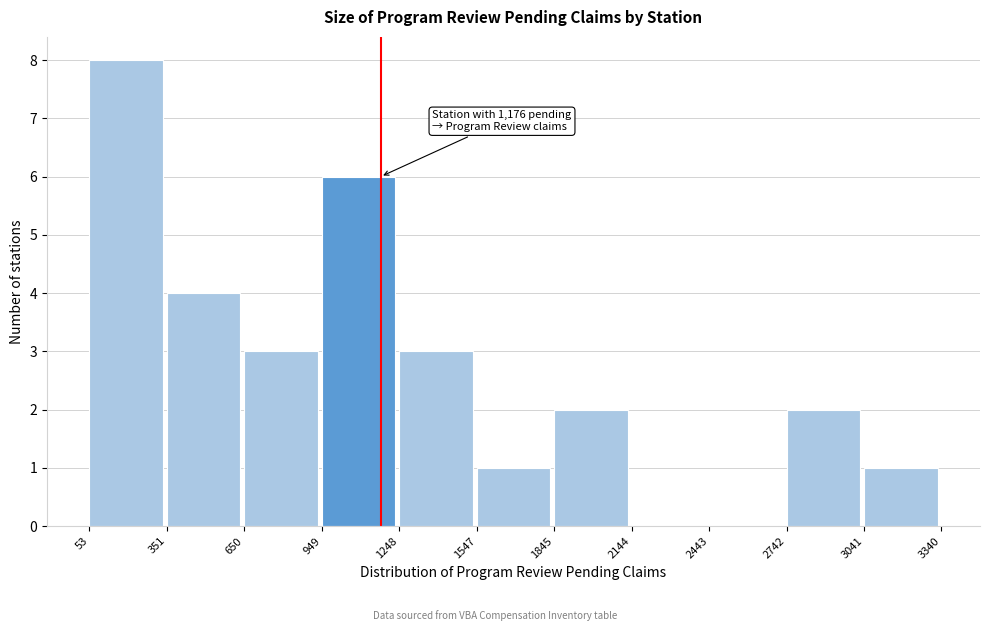

Over which range of the x-axis is the bar tallest?

53 to 351